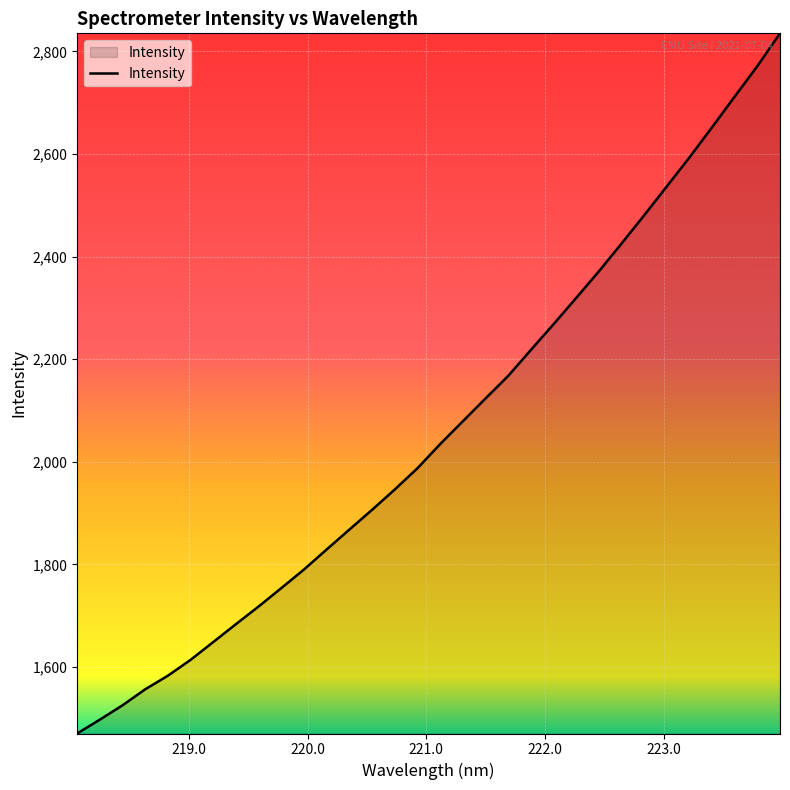

What is the smallest value displayed?

1470.4